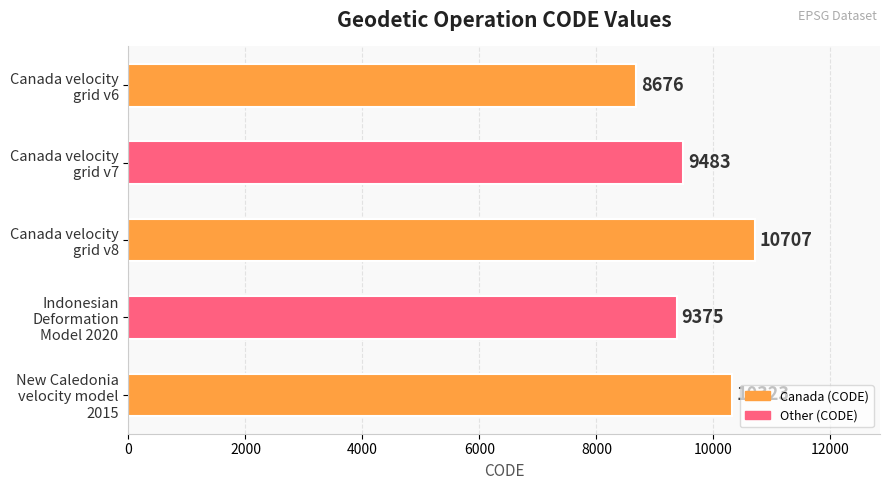

What is the average value?

9713